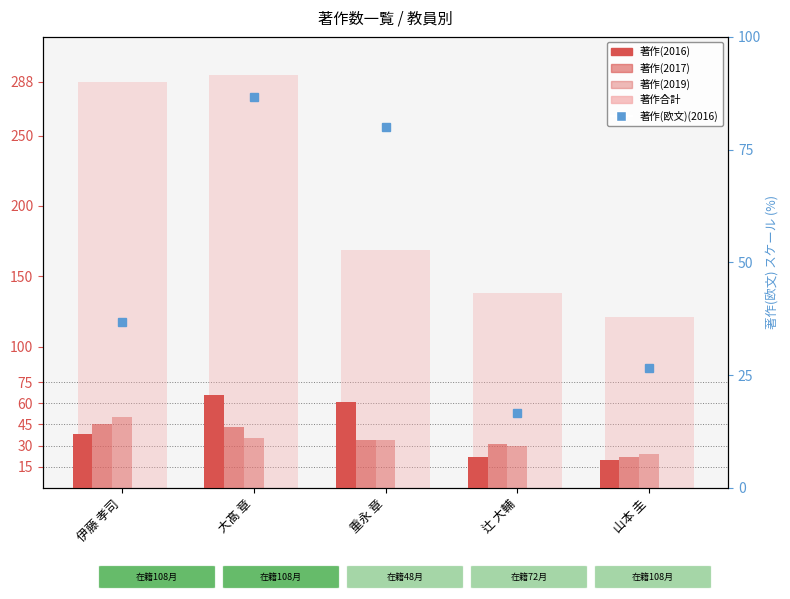

Is the value of 著作(2016) at 大髙 章 greater than the value of 著作(欧文)(2016) at 山本 圭?

Yes